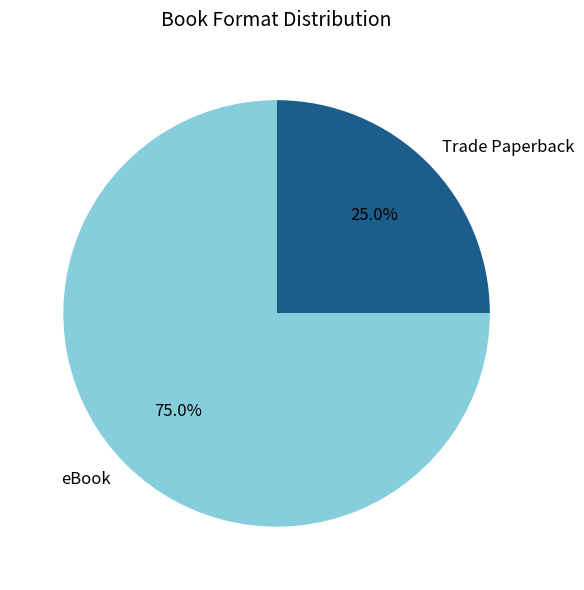

How many segments does this pie chart have?

2